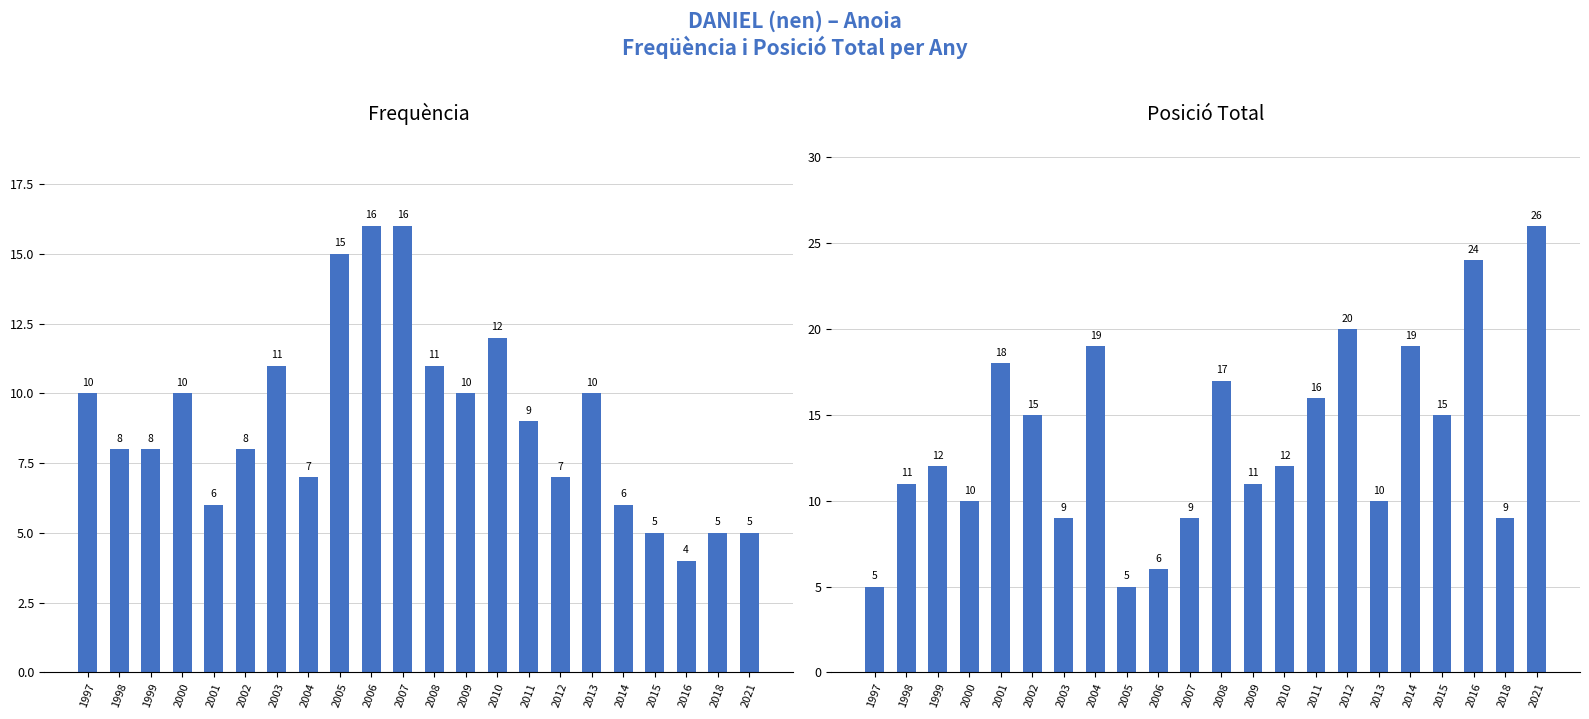

List the labels in order of Posició Total value, largest first.

2021, 2016, 2012, 2004, 2014, 2001, 2008, 2011, 2002, 2015, 1999, 2010, 1998, 2009, 2000, 2013, 2003, 2007, 2018, 2006, 1997, 2005